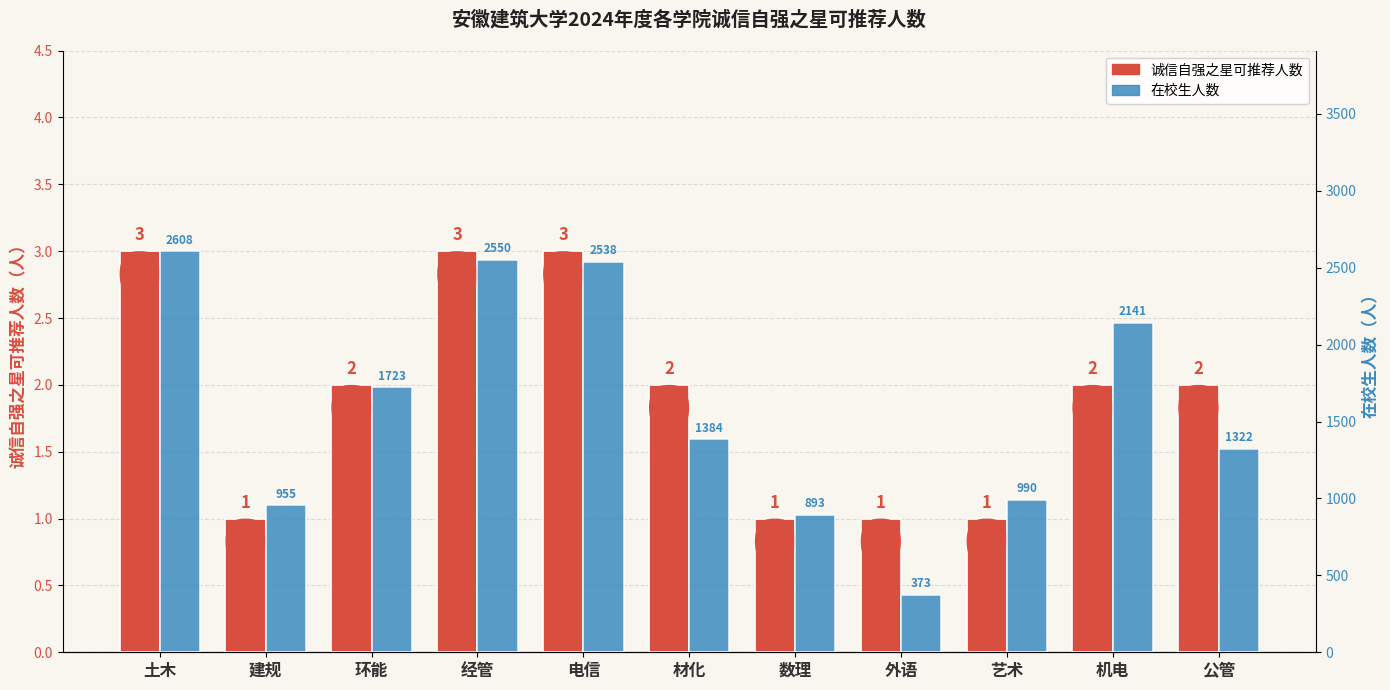

Reading left to right, extract all data points from this chart.

诚信自强之星可推荐人数: 土木=3	建规=1	环能=2	经管=3	电信=3	材化=2	数理=1	外语=1	艺术=1	机电=2	公管=2
在校生人数: 土木=2608	建规=955	环能=1723	经管=2550	电信=2538	材化=1384	数理=893	外语=373	艺术=990	机电=2141	公管=1322